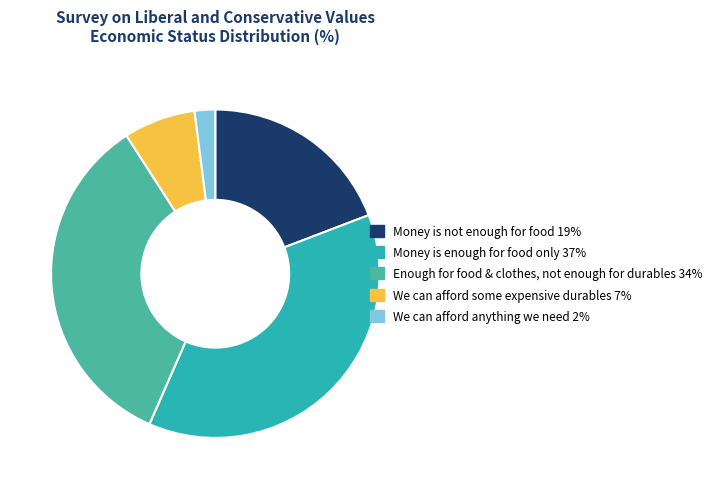

Is there a majority slice in this chart?

No